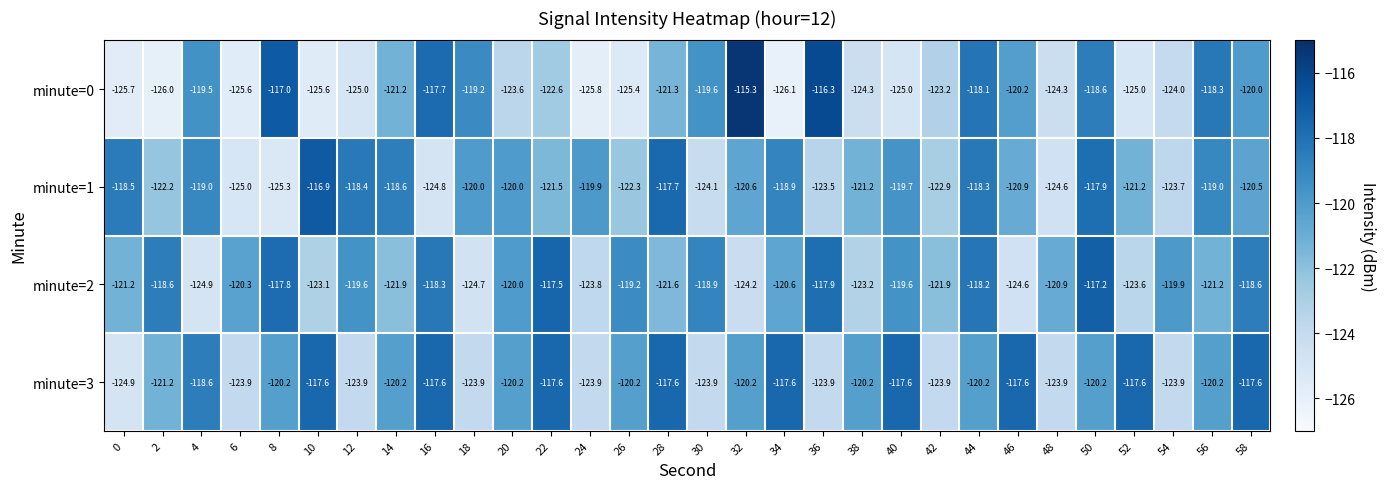

What is the smallest value displayed?

-126.1